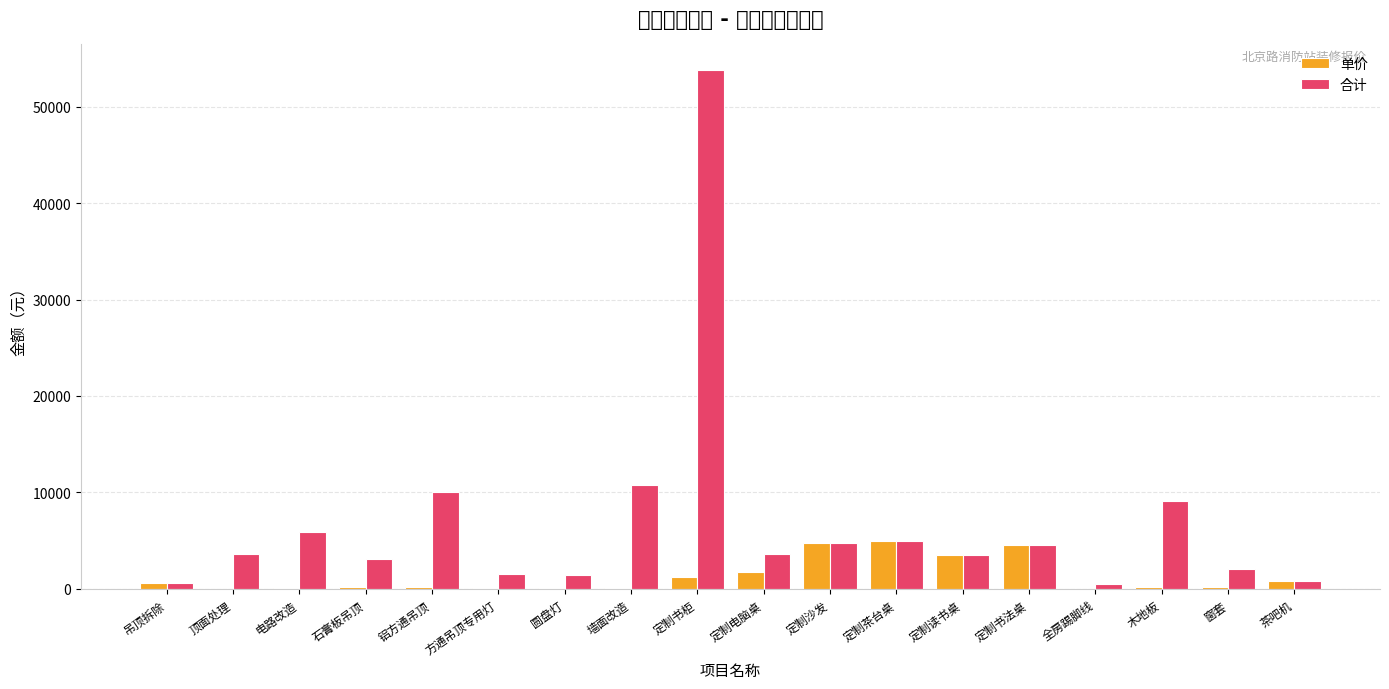

Reading right to left, extract all data points from this chart.

单价: 茶吧机=800	窗套=210	木地板=155	全房踢脚线=20	定制书法桌=4600	定制读书桌=3500	定制茶台桌=5000	定制沙发=4800	定制电脑桌=1800	定制书柜=1280	墙面改造=90	圆盘灯=60	方通吊顶专用灯=95	铝方通吊顶=180	石膏板吊顶=155	电路改造=85	顶面处理=30	吊顶拆除=600
合计: 茶吧机=800	窗套=2100	木地板=9145	全房踢脚线=500	定制书法桌=4600	定制读书桌=3500	定制茶台桌=5000	定制沙发=4800	定制电脑桌=3600	定制书柜=53760	墙面改造=10800	圆盘灯=1440	方通吊顶专用灯=1520	铝方通吊顶=10080	石膏板吊顶=3100	电路改造=5950	顶面处理=3600	吊顶拆除=600